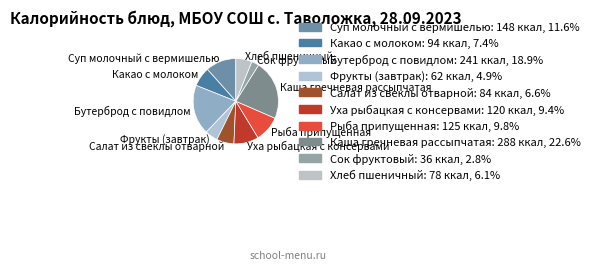

Between Суп молочный с вермишелью and Уха рыбацкая с консервами, which is larger?

Суп молочный с вермишелью